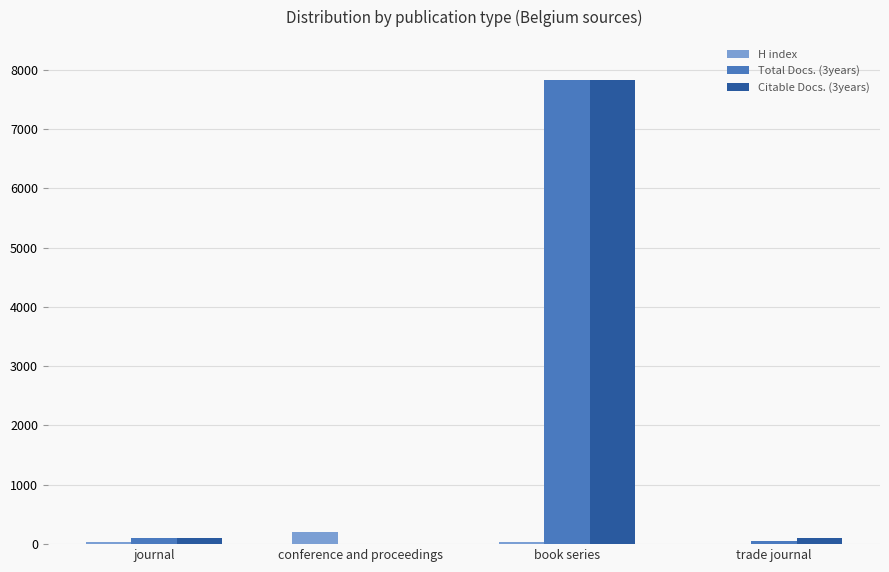

Which label corresponds to the largest value in the chart?

book series